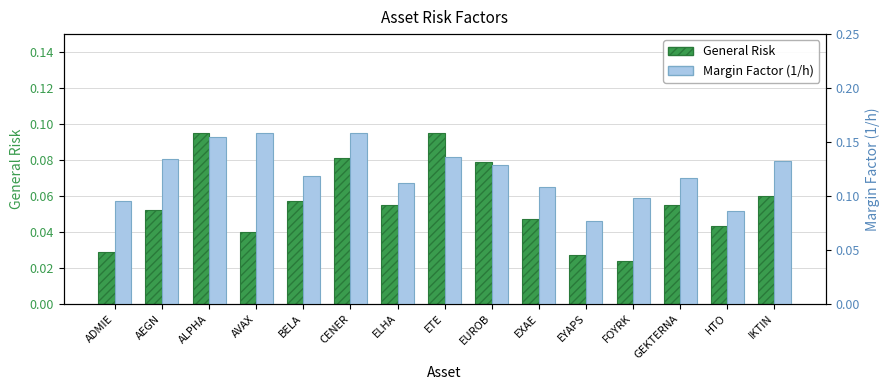

Rank the categories by Margin Factor (1/h) value from lowest to highest.

EYAPS, HTO, ADMIE, FOYRK, EXAE, ELHA, GEKTERNA, BELA, EUROB, IKTIN, AEGN, ETE, ALPHA, AVAX, CENER